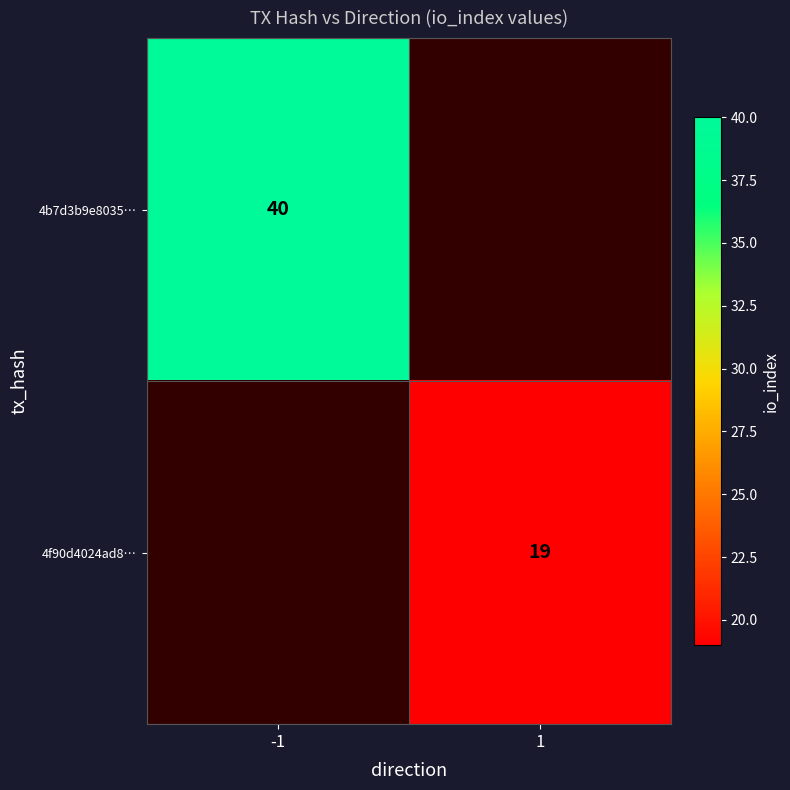

Is the value of 4b7d3b9e8035… at -1 greater than the value of 4f90d4024ad8… at 1?

Yes